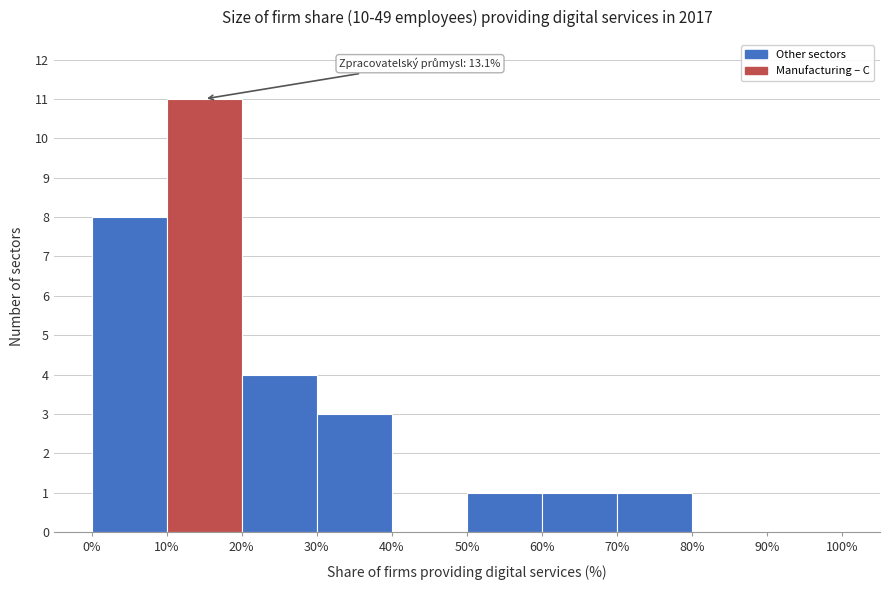

Which range on the x-axis has the tallest bar?

10% to 20%